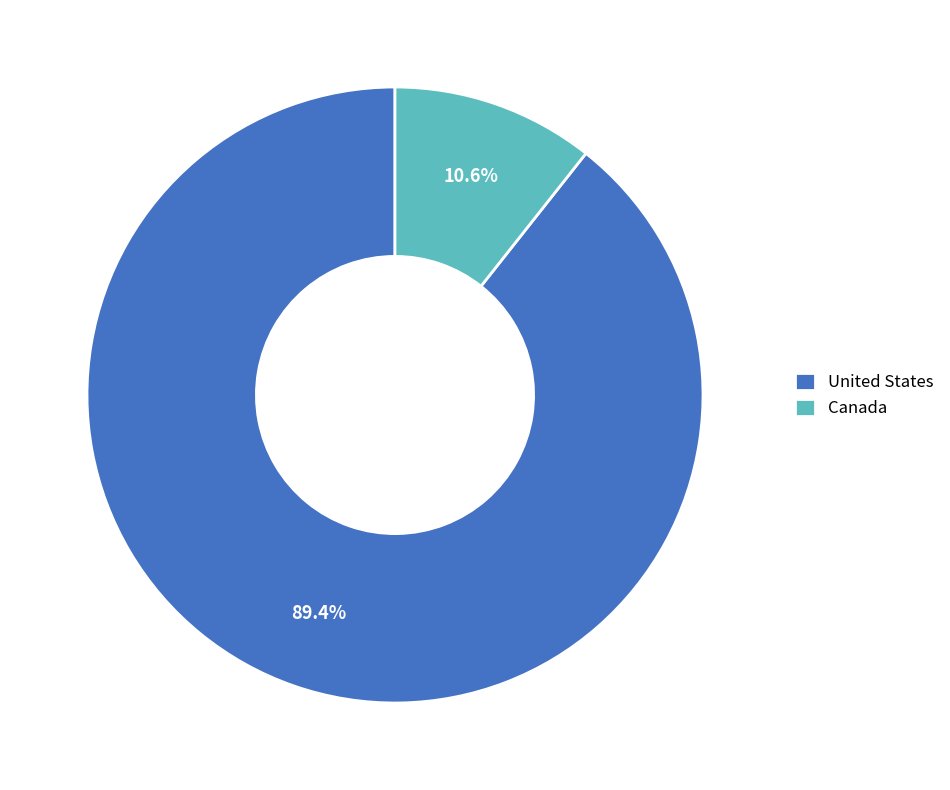

Combined, what portion of the pie is Canada and United States?

100.0%